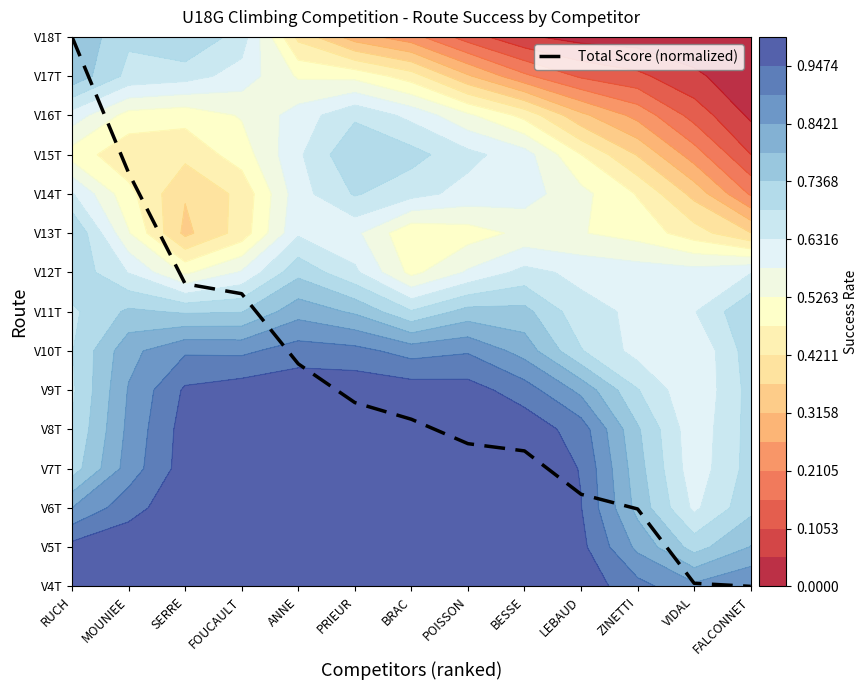

What position from the left is RUCH?

1